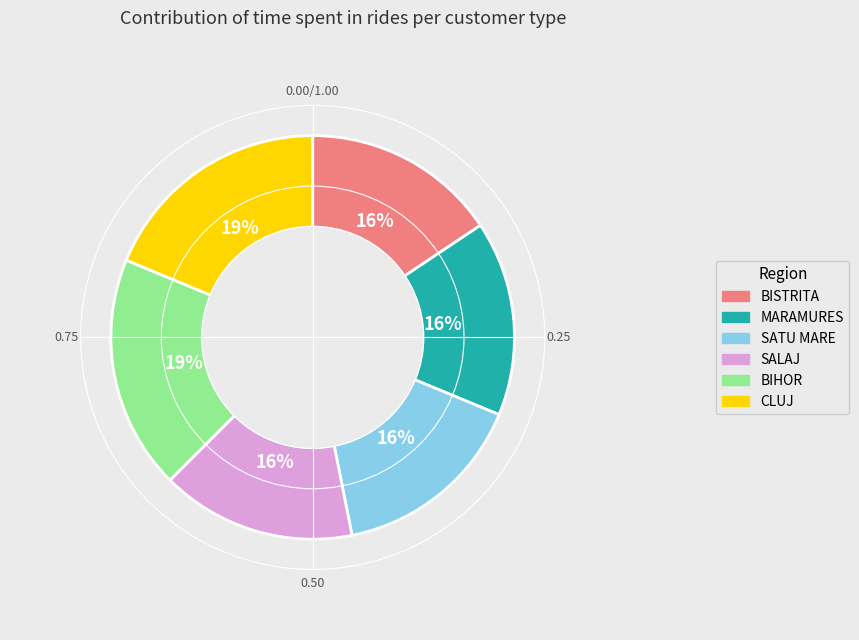

The SALAJ slice represents 16% of the pie. True or false?

True